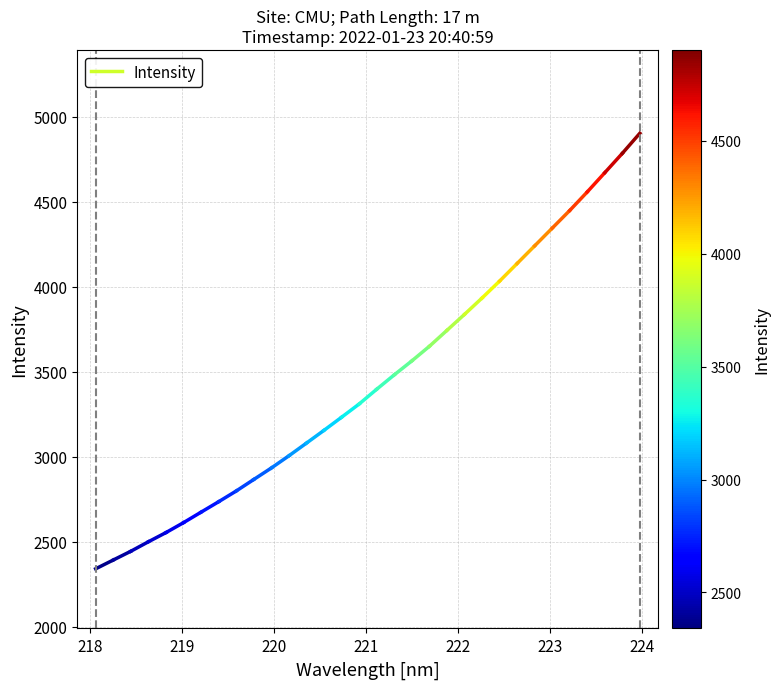

Does the chart display data point markers on the line(s)?

No